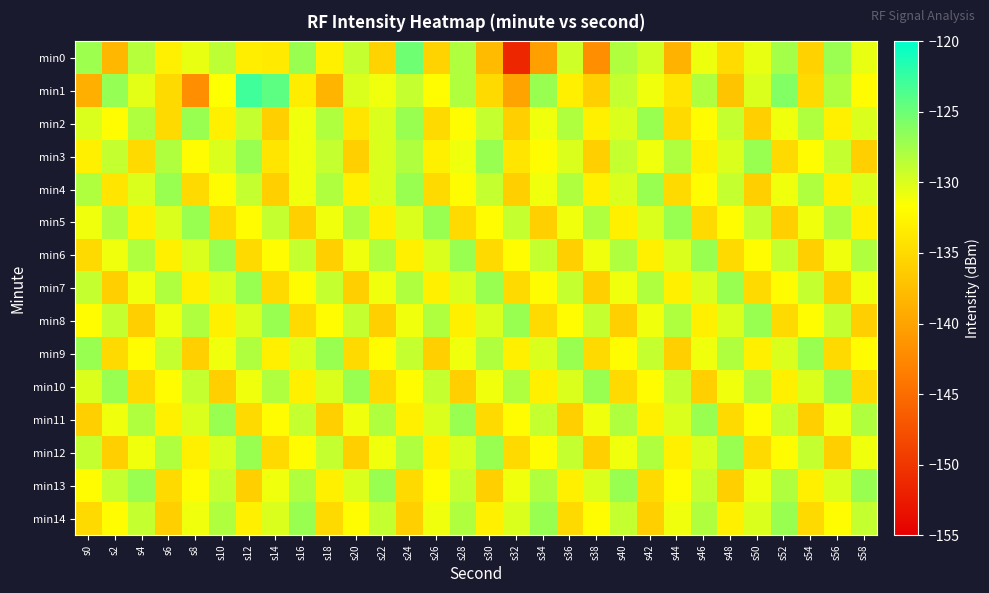

How many series are shown in this chart?

15